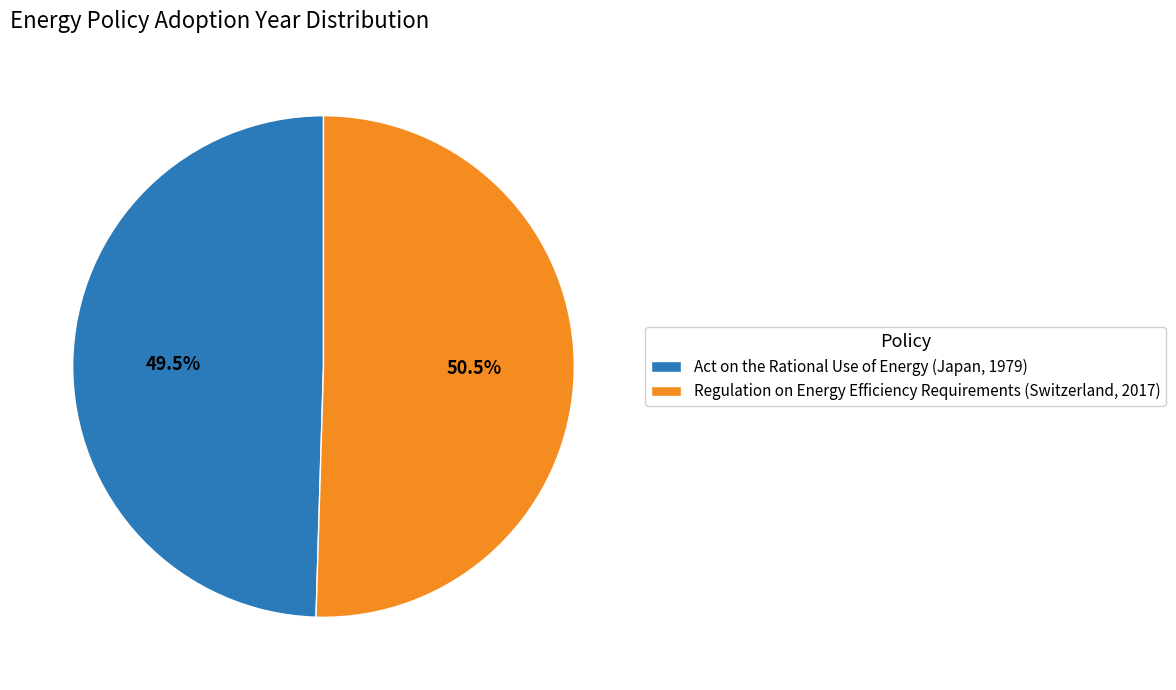

What is the total percentage of Regulation on Energy Efficiency Requirements and Act on the Rational Use of Energy?

100.0%